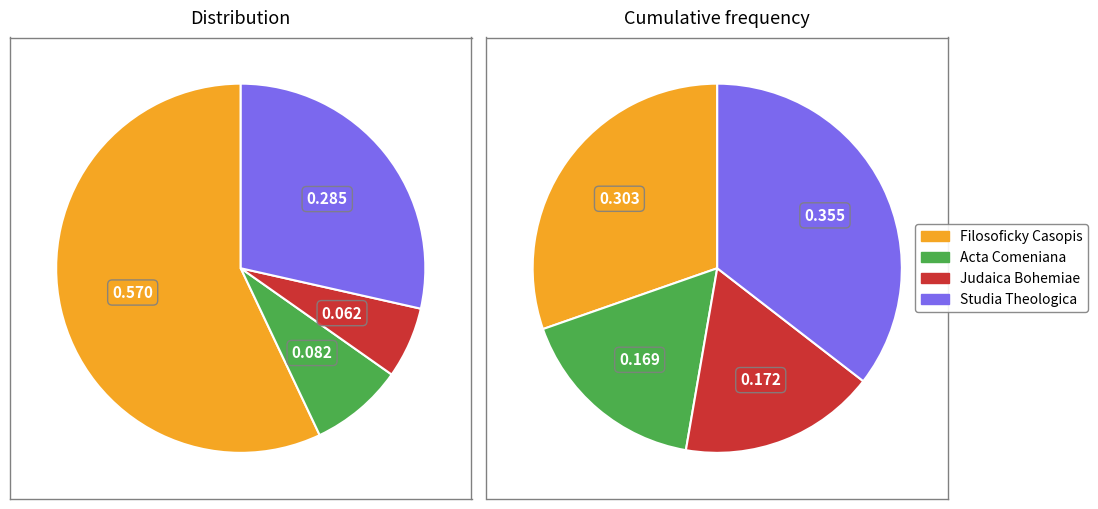

Does Filosoficky Casopis represent more than half of the total?

Yes